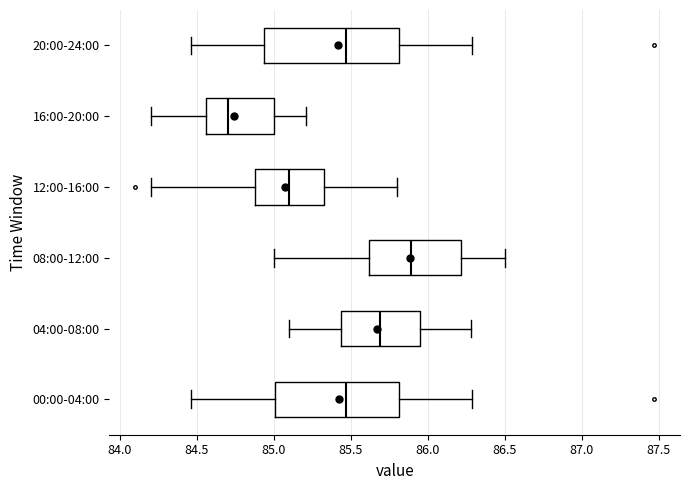

Where does the right whisker of the box for 20:00-24:00 end on the x-axis? The values are not printed on the chart, so give them approximately, as read against the axis.

86.30